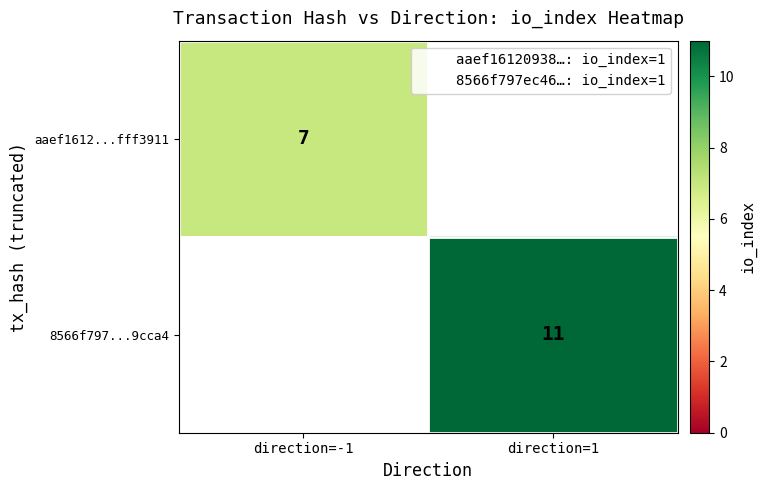

Is the value of 8566f797...9cca4 at direction=1 greater than the value of aaef1612...fff3911 at direction=1?

No